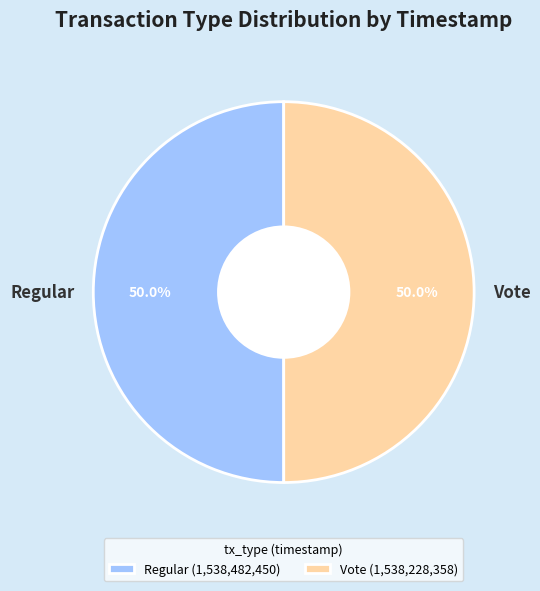

What percentage is the Vote slice, to the nearest percent?

50%